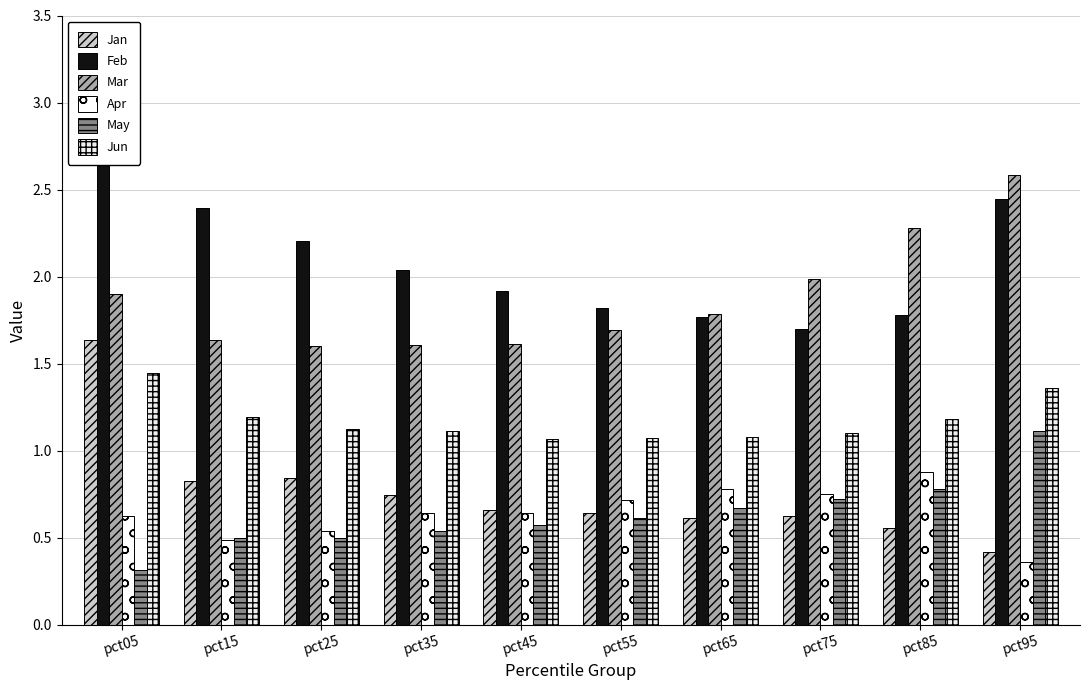

What are all the series names shown in the legend?

Jan, Feb, Mar, Apr, May, Jun